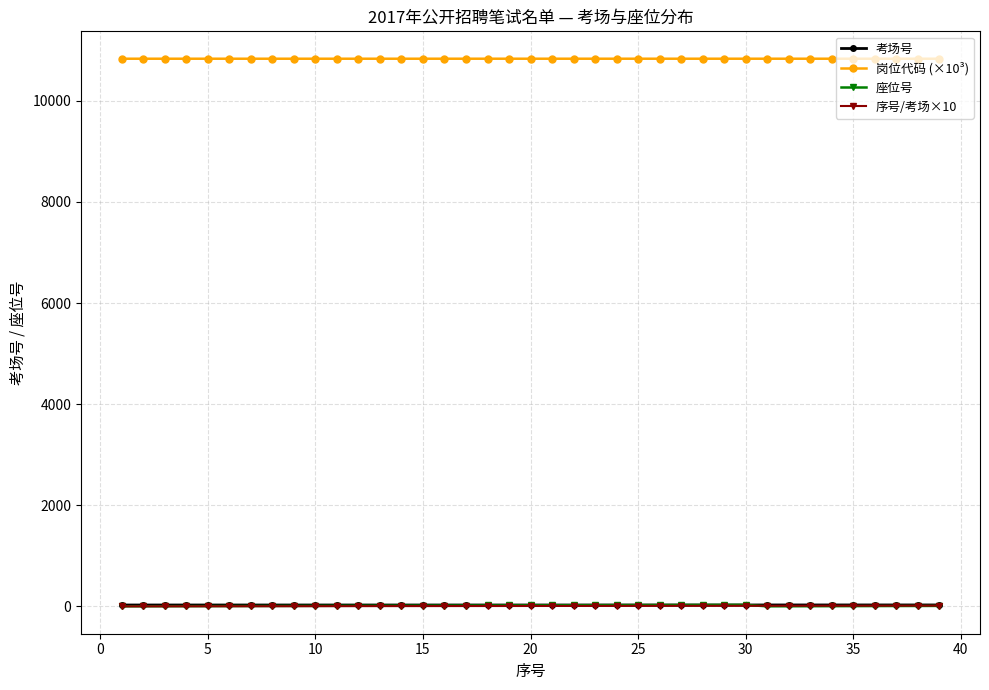

True or false: 序号/考场×10 and 岗位代码 (×10³) intersect in this chart.

False